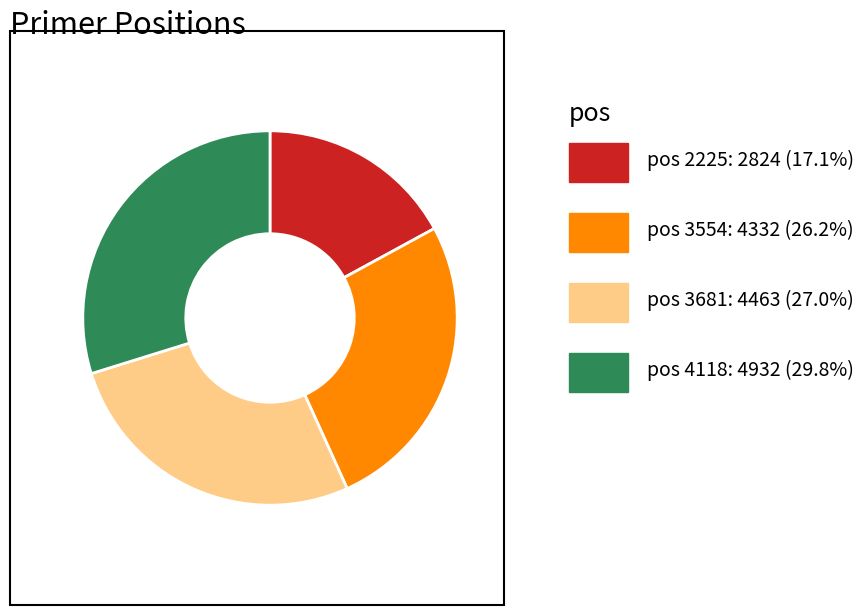

Does any single category account for the majority?

No